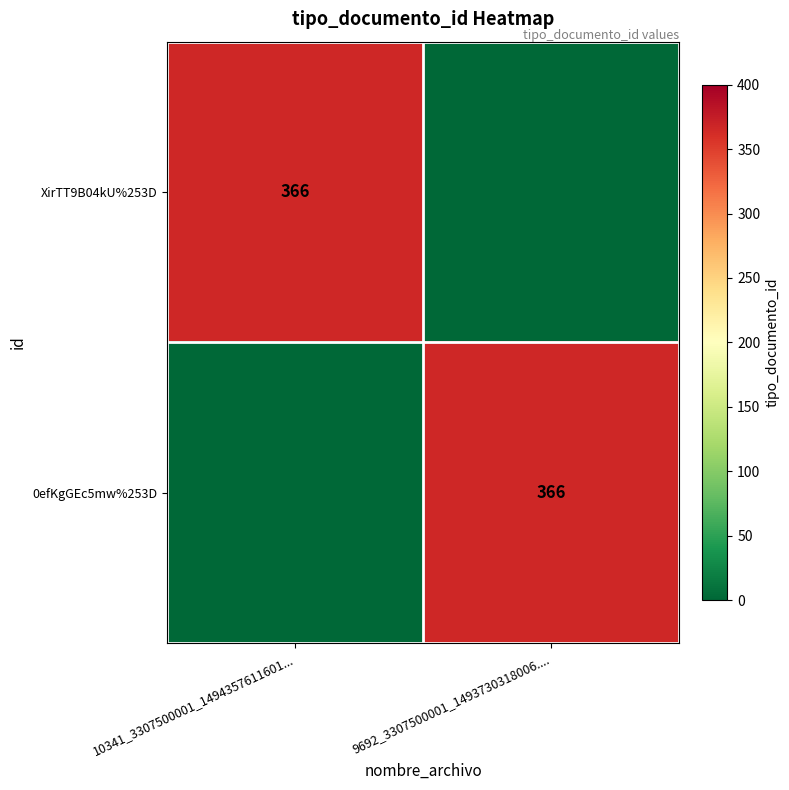

The value of 0efKgGEc5mw%253D at 9692_3307500001_1493730318006.... is 366. True or false?

True